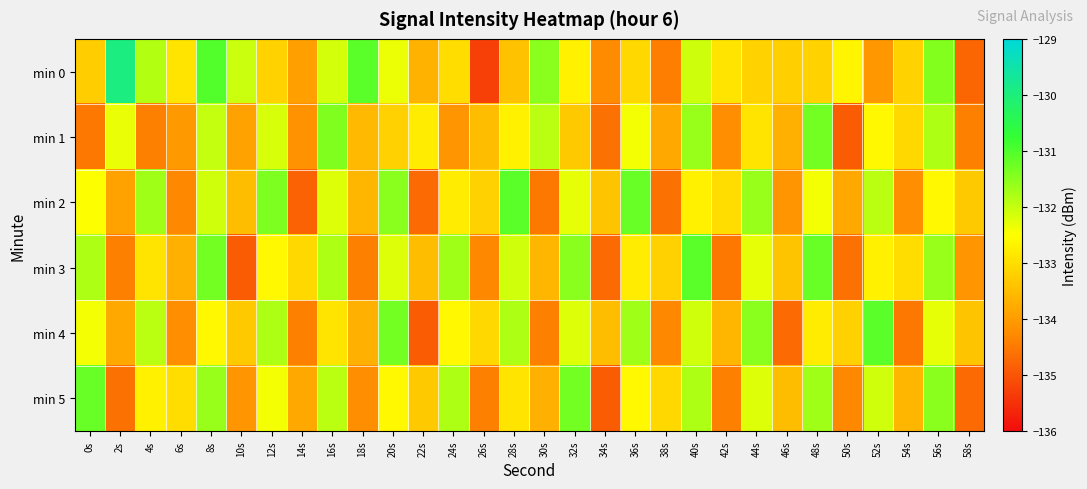

Between 14s and 38s, which is larger?

14s